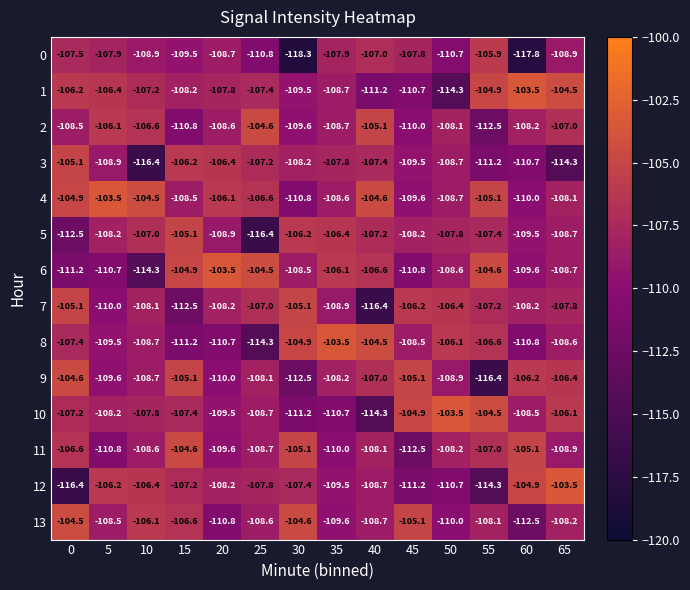

Is it true that 1 equals -114.3 at 50?

True